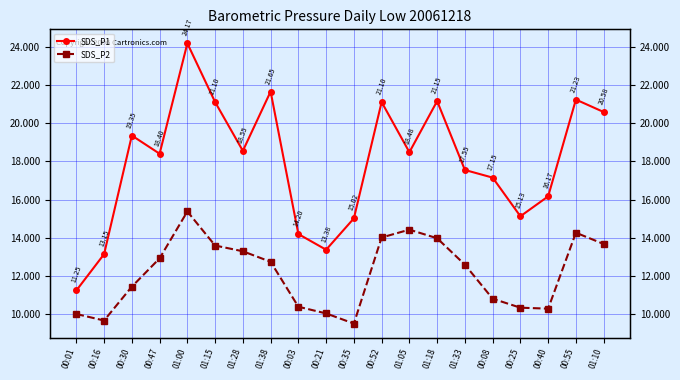

Where is the first local maximum for SDS_P2?

01:00